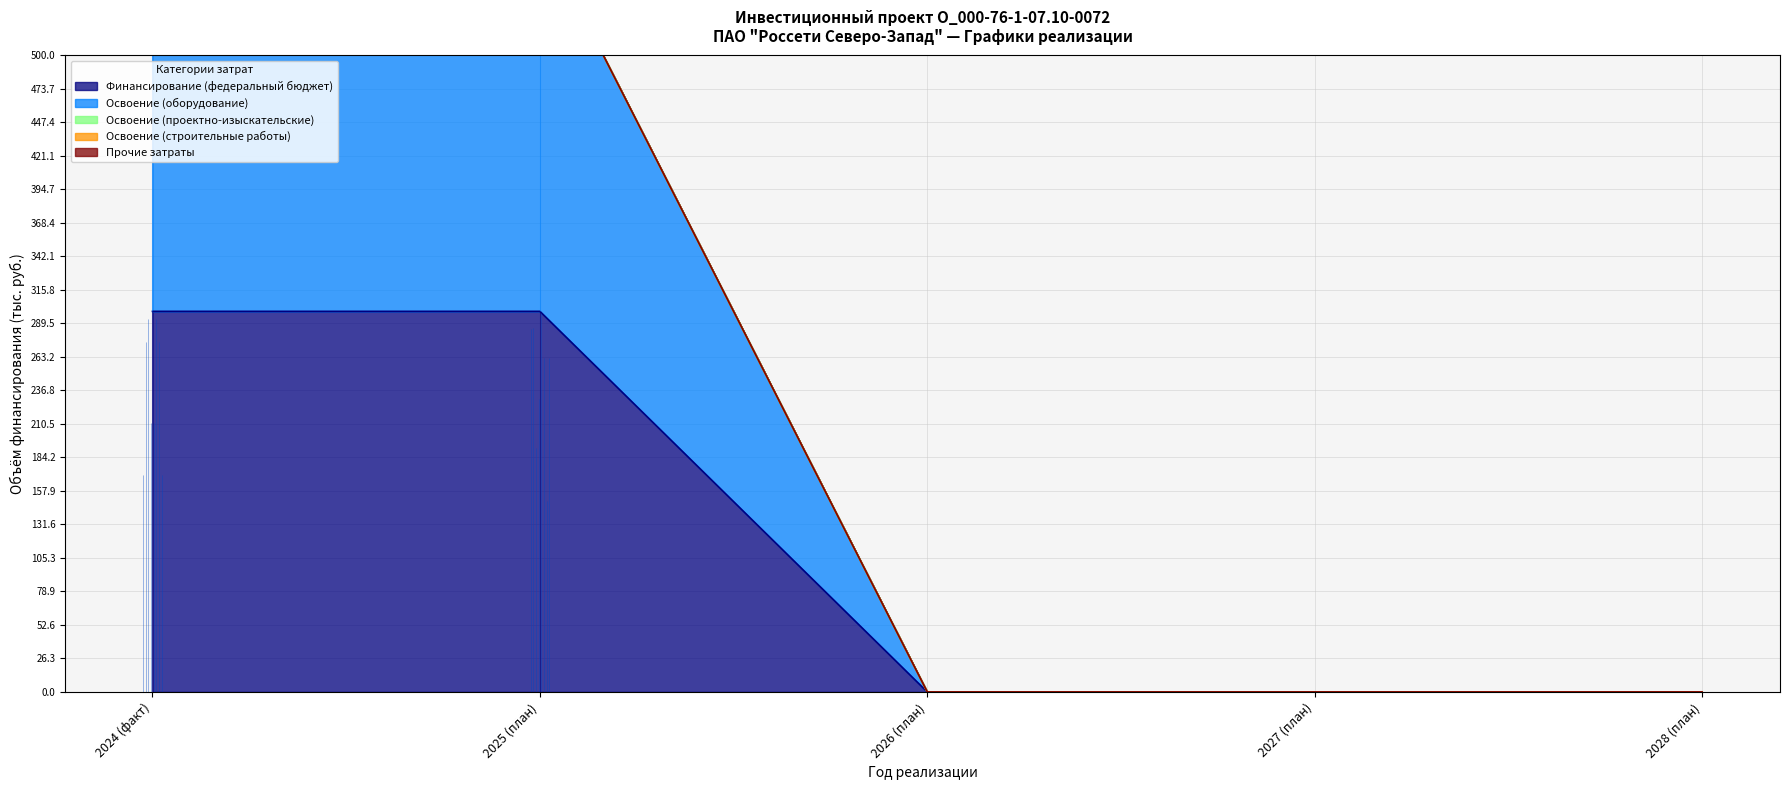

Reading left to right, extract all data points from this chart.

Финансирование (федеральный бюджет): 2024 (факт)=299	2025 (план)=299	2026 (план)=0	2027 (план)=0	2028 (план)=0
Освоение (оборудование): 2024 (факт)=299	2025 (план)=299	2026 (план)=0	2027 (план)=0	2028 (план)=0
Освоение (проектно-изыскательские): 2024 (факт)=0	2025 (план)=0	2026 (план)=0	2027 (план)=0	2028 (план)=0
Освоение (строительные работы): 2024 (факт)=0	2025 (план)=0	2026 (план)=0	2027 (план)=0	2028 (план)=0
Прочие затраты: 2024 (факт)=0	2025 (план)=0	2026 (план)=0	2027 (план)=0	2028 (план)=0